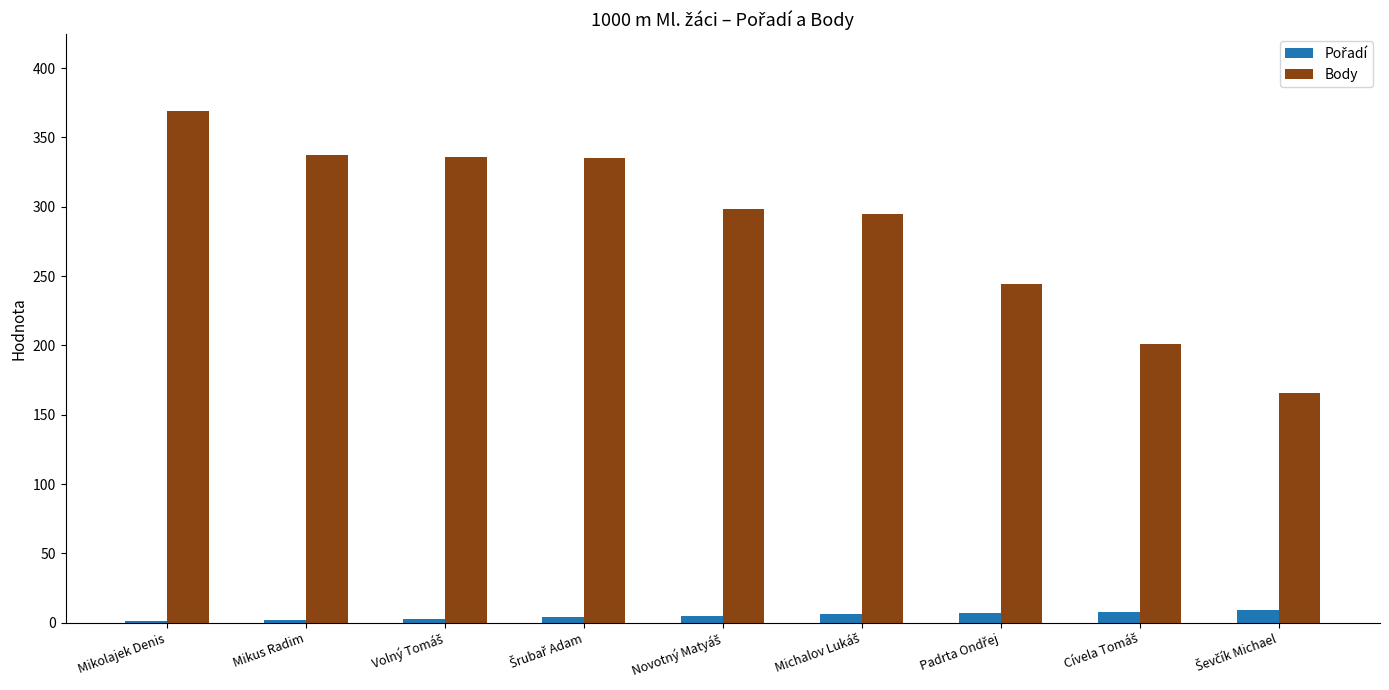

Does the chart contain stacked bars?

No